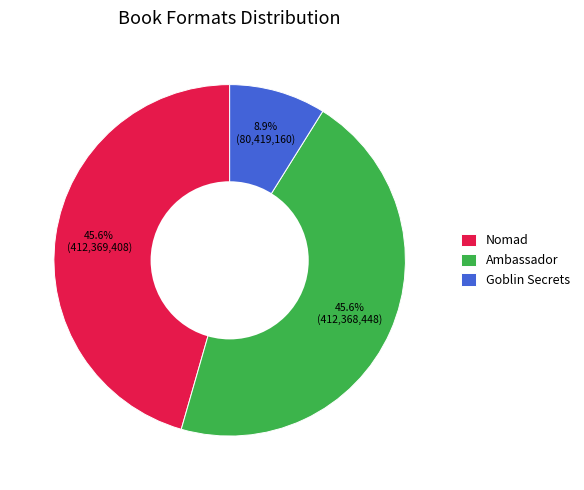

How many segments does this pie chart have?

3